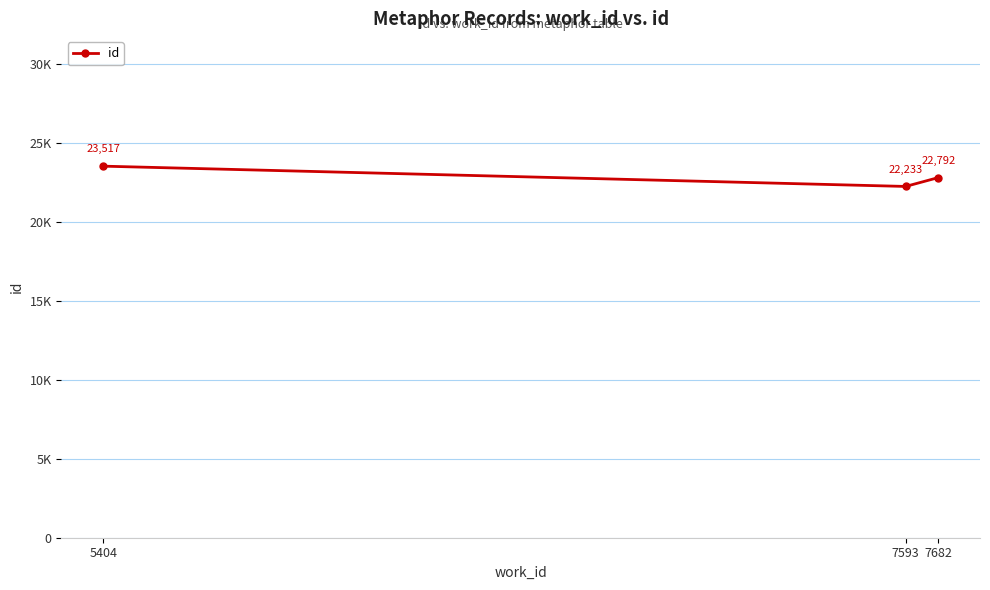

What is the change in value from 7593 to 7682?

+559